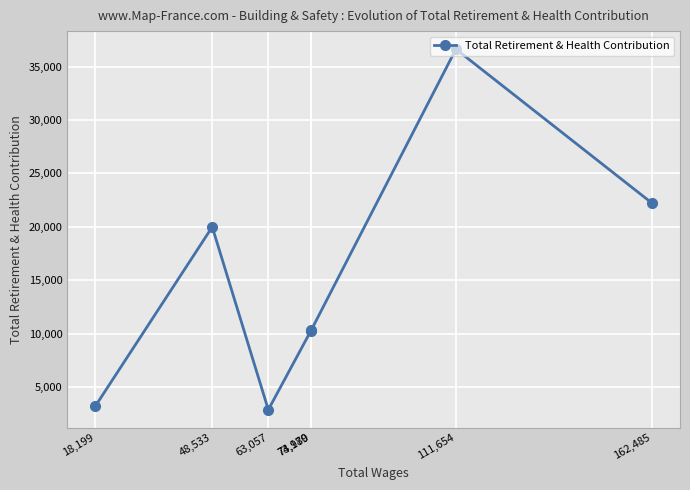

List the labels in order of value, smallest first.

63,057, 18,199, 73,989, 74,170, 48,533, 162,485, 111,654